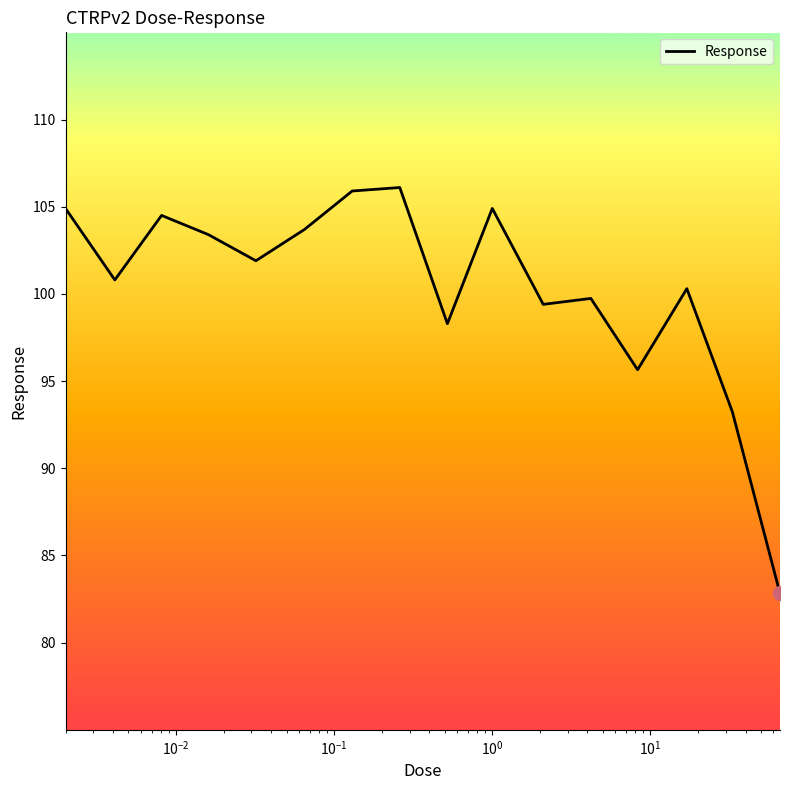

What is the difference between the maximum and minimum values?

23.3